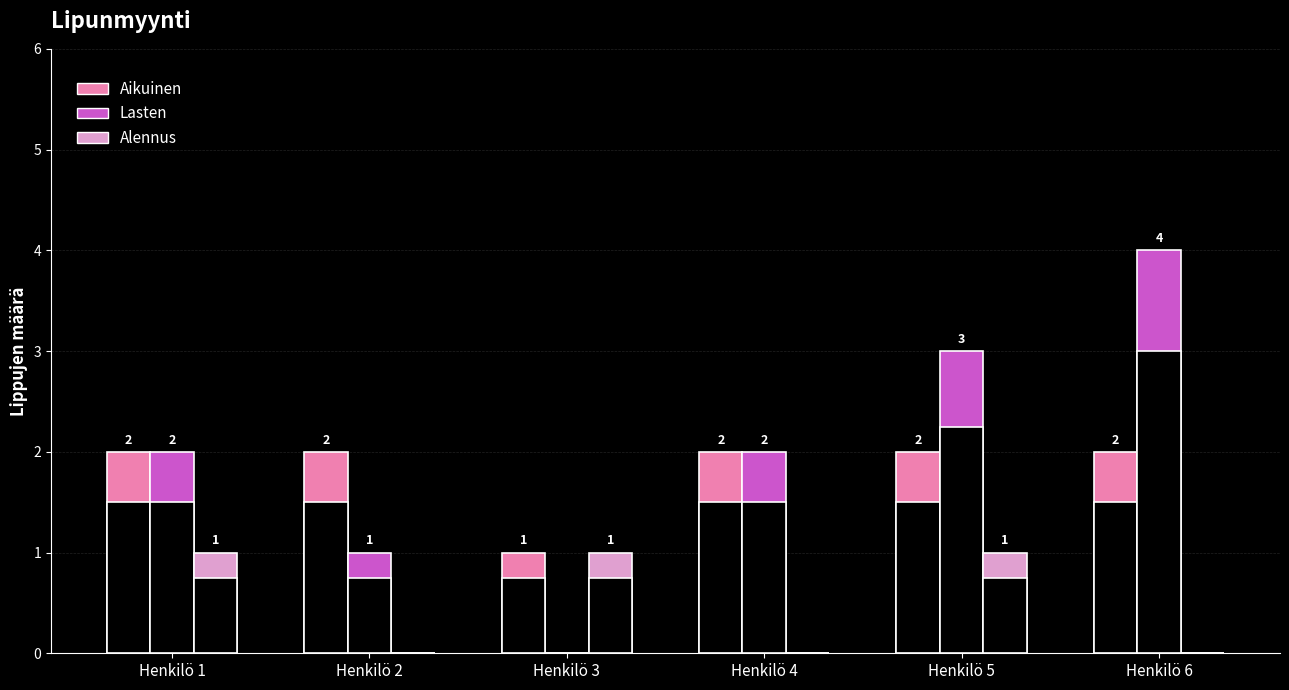

At which category does the chart reach its minimum across all series?

Henkilö 3